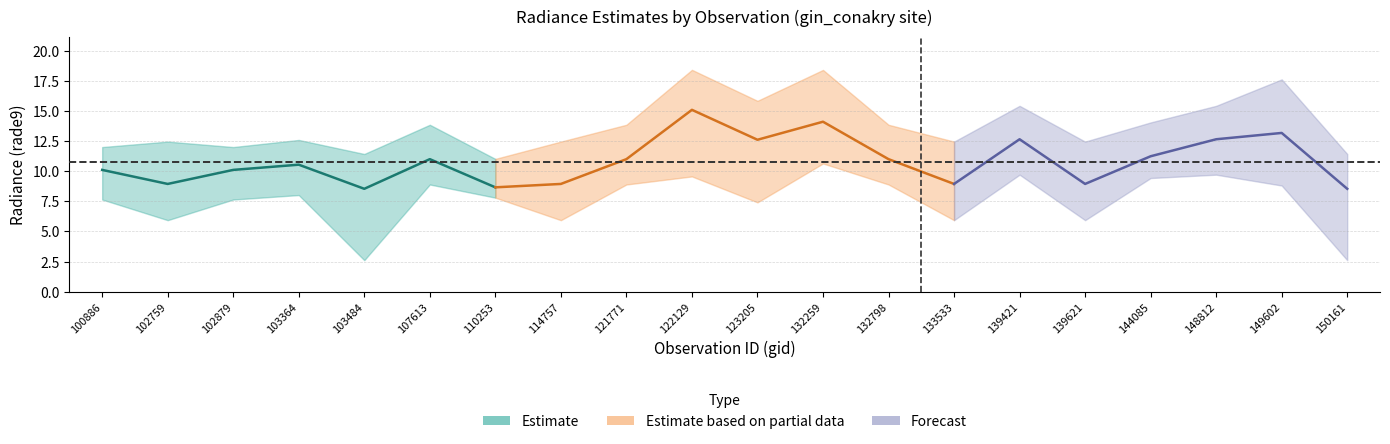

True or false: rade9_bin_1q and rade9_bin_3q intersect in this chart.

False